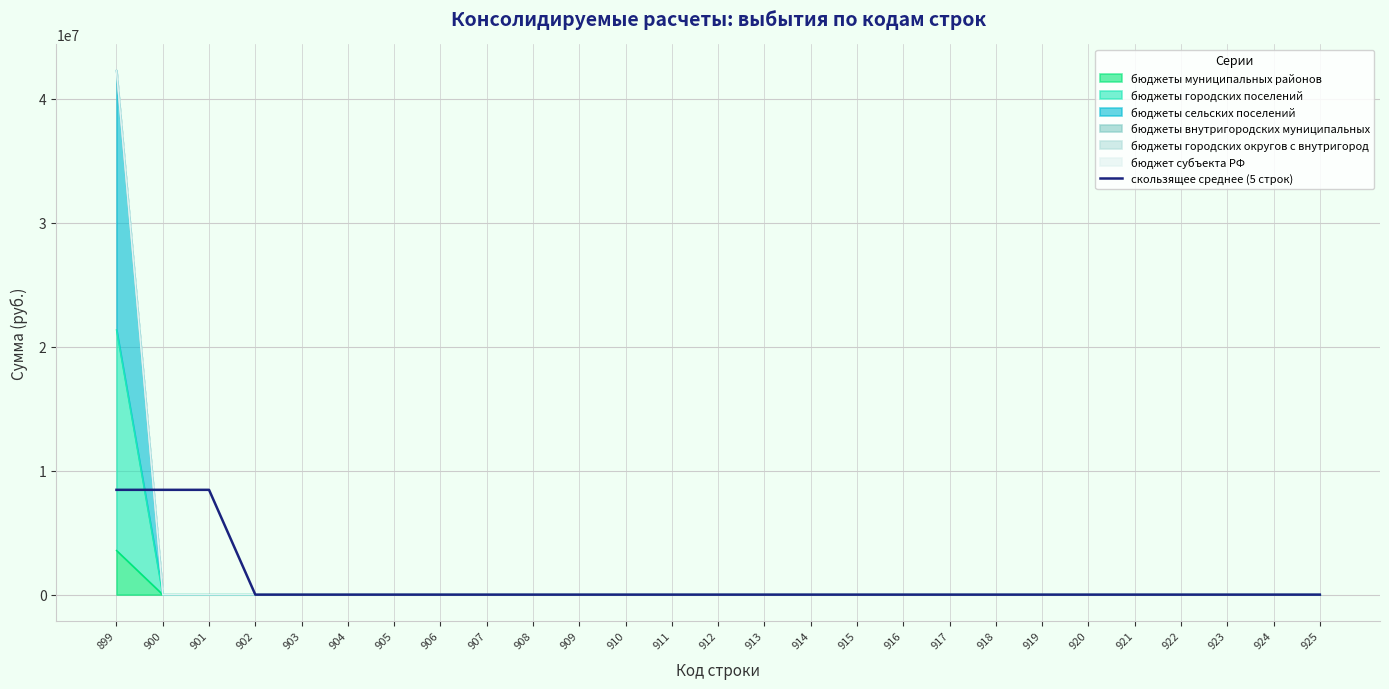

The chart shows a value of 2918464.7 at 914. True or false?

False